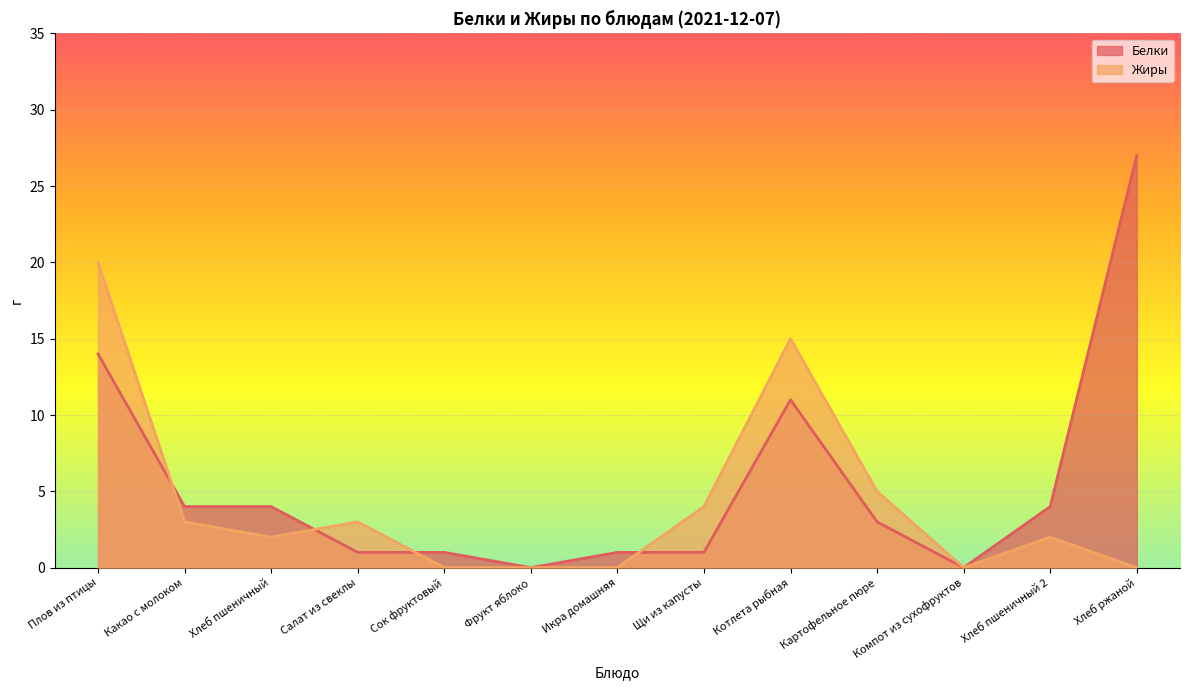

What is the total value across all series at Котлета рыбная?

26